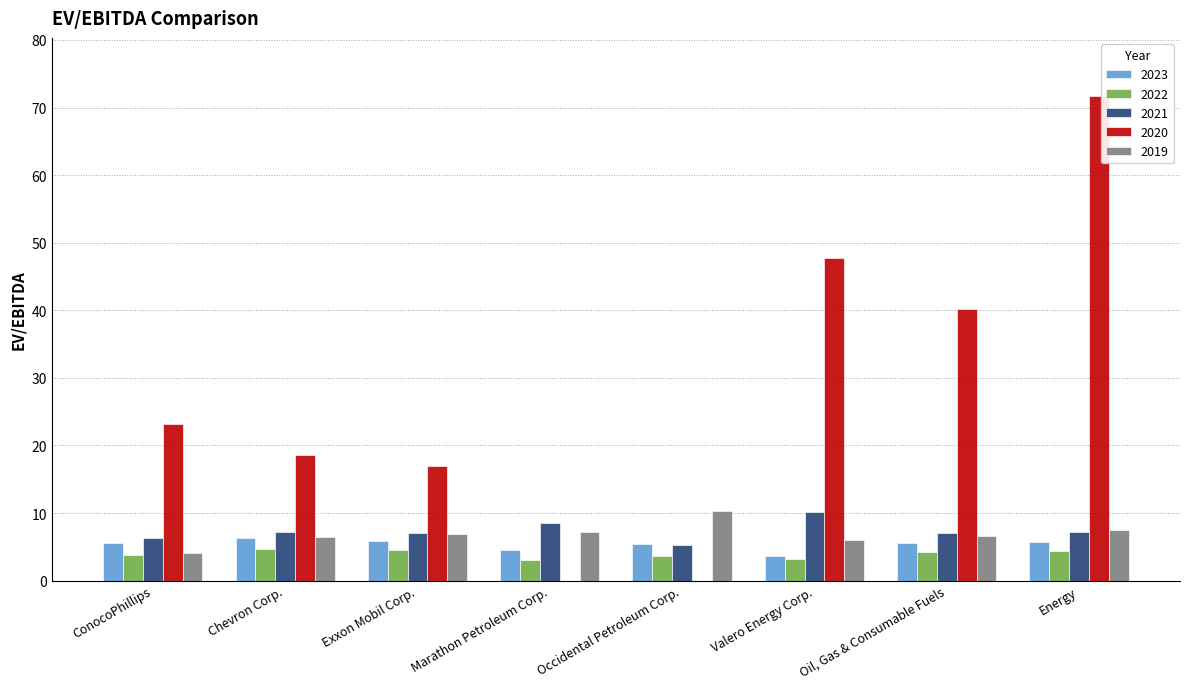

The value of 2022 at Exxon Mobil Corp. is 4.5. True or false?

True